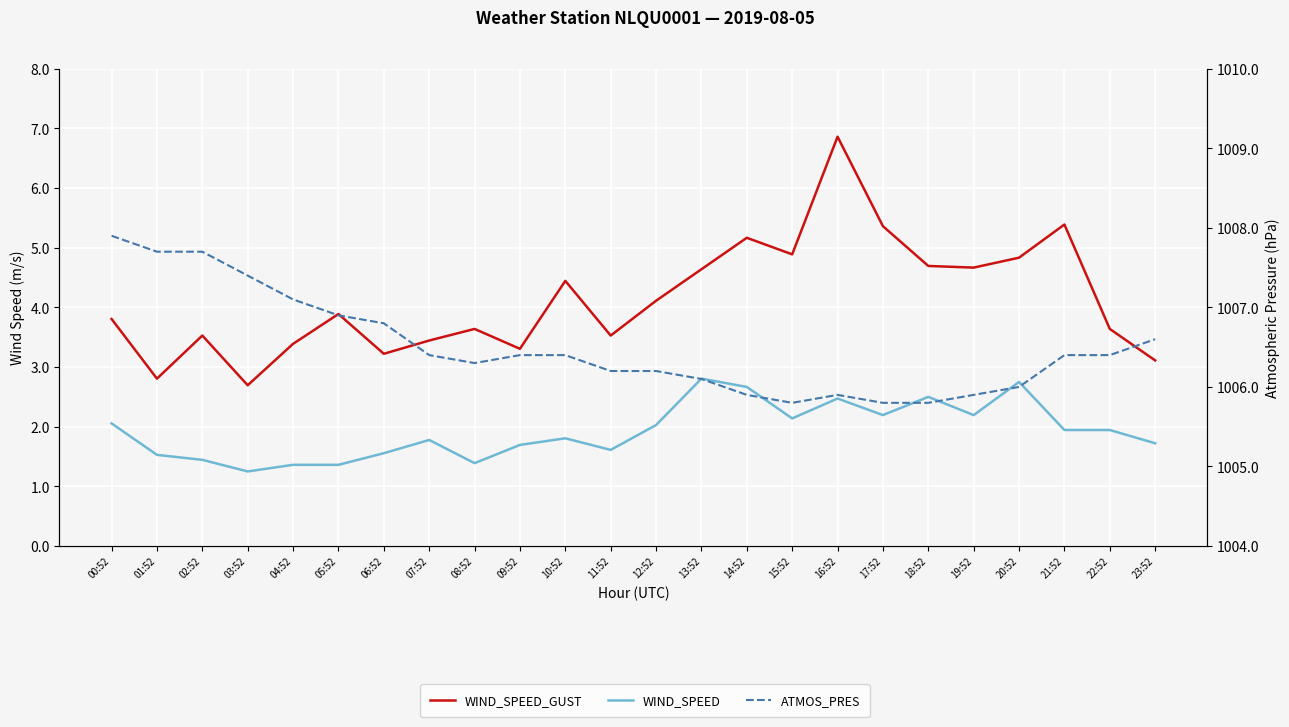

What is the label of the 10th point from the left?

09:52